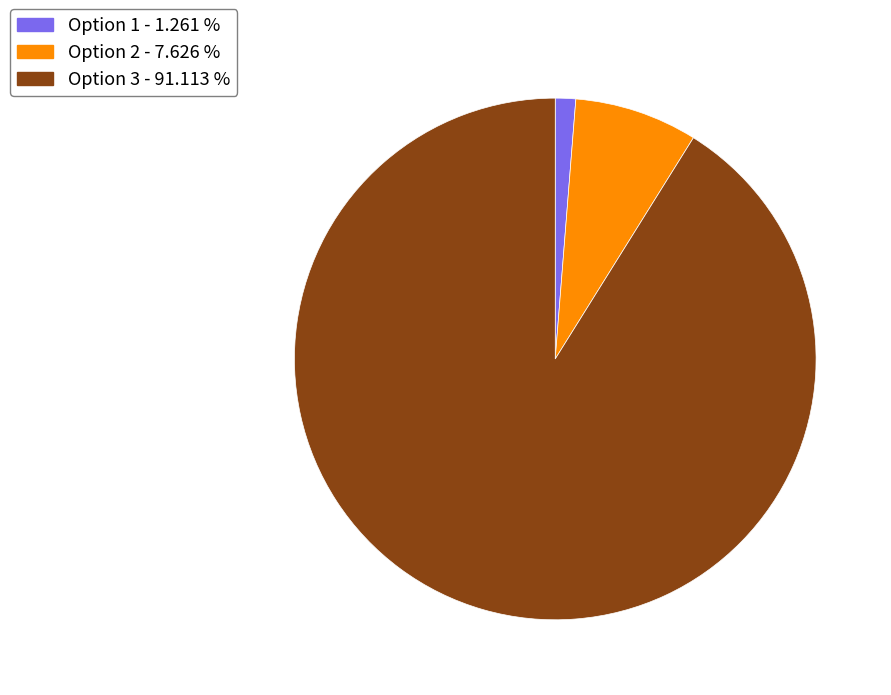

Is there a majority slice in this chart?

Yes